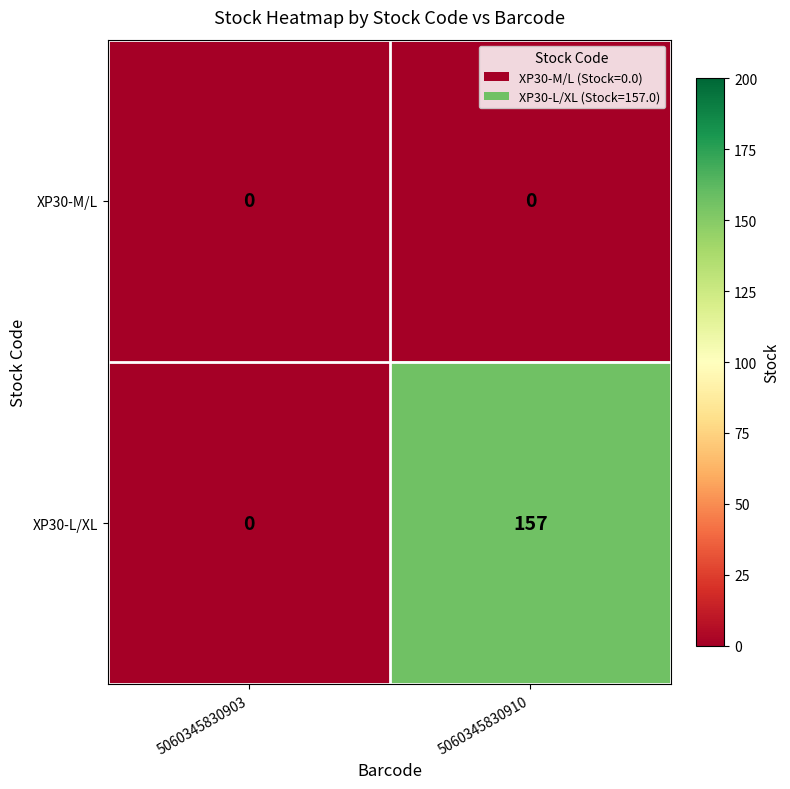

Between 5060345830903 and 5060345830910, which series saw the biggest shift?

XP30-L/XL